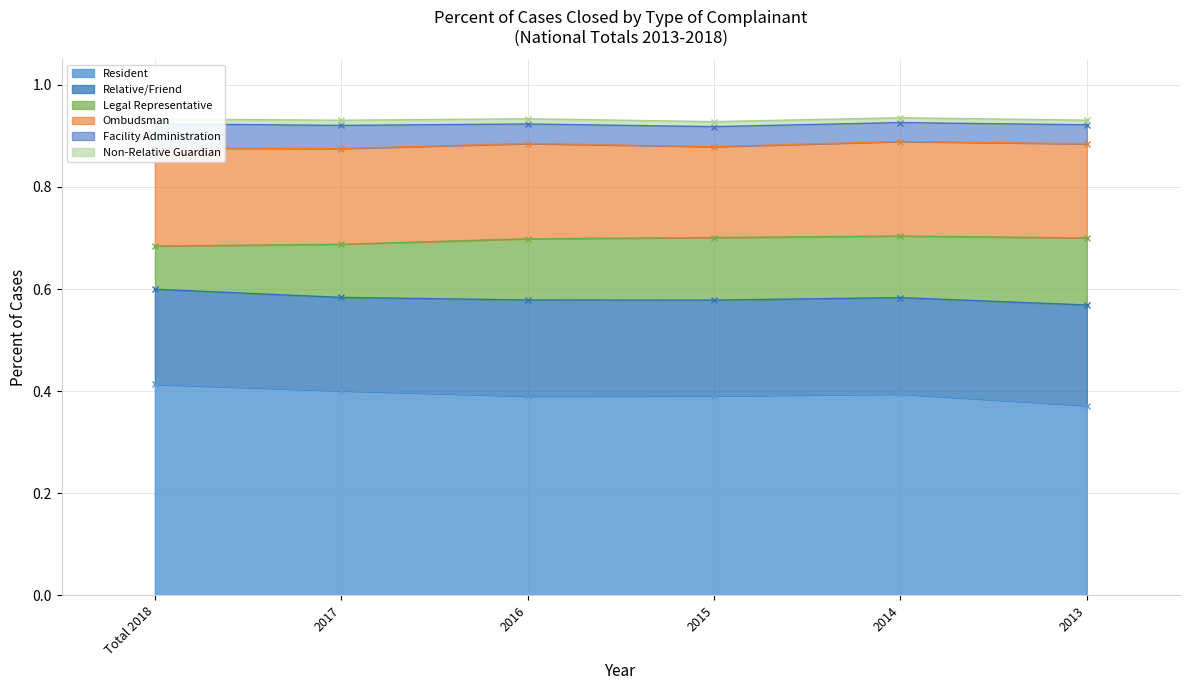

What is the label of the 5th point from the left?

2014